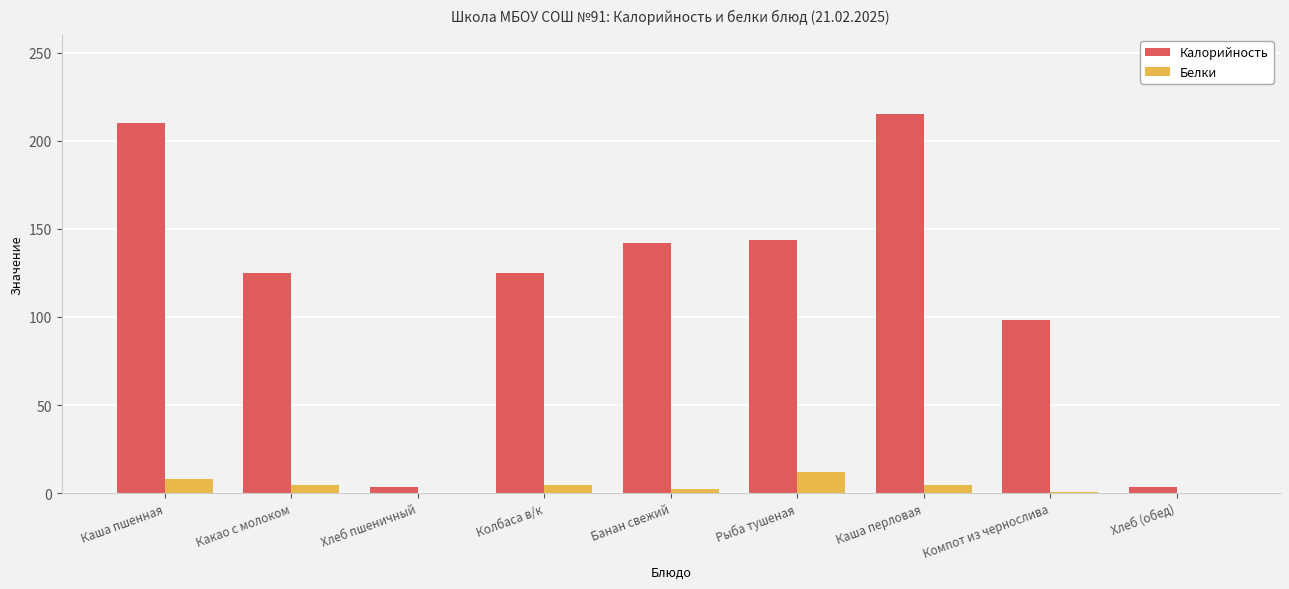

Is it true that Калорийность equals 210.0 at Каша пшенная?

True